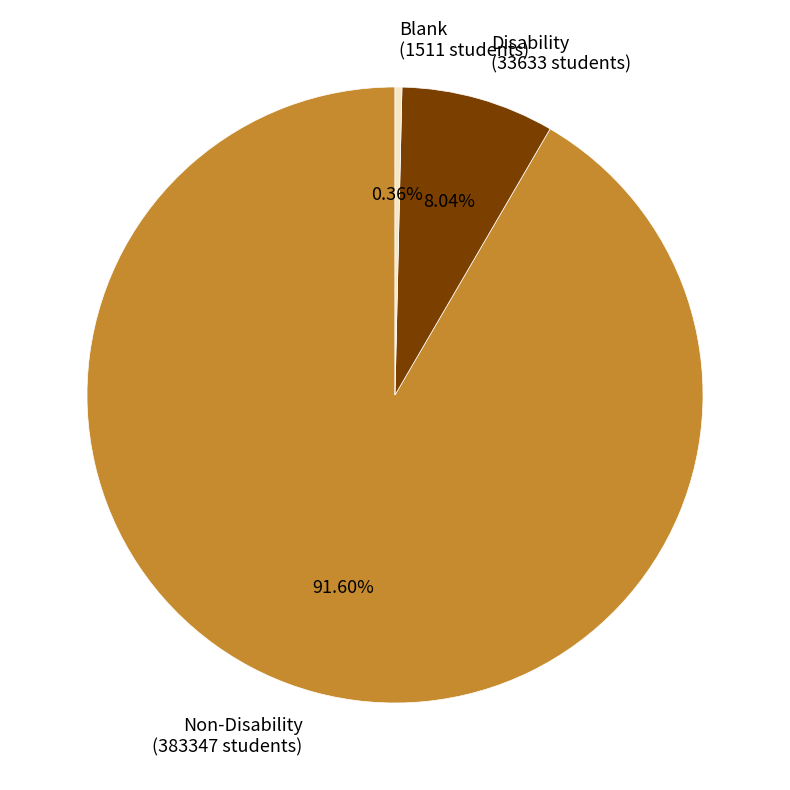

Is the sum of Blank and Disability greater than half?

No